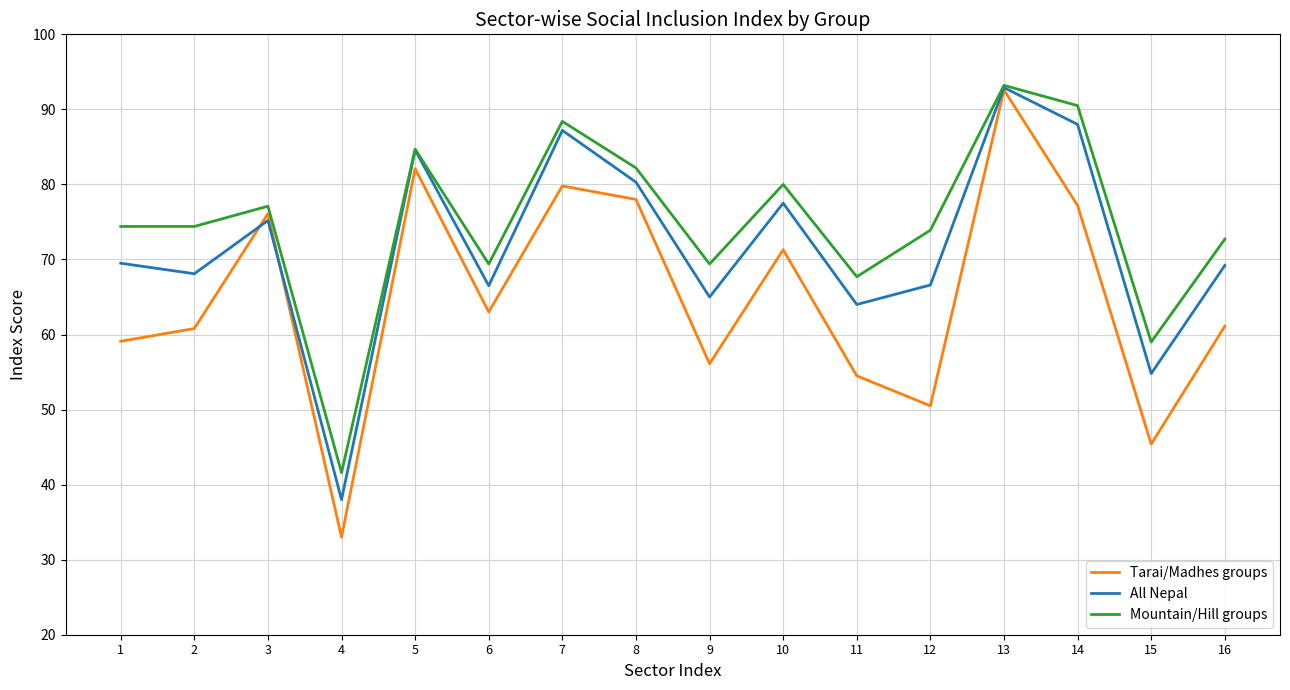

In Mountain/Hill groups, how many points are higher than both neighbors (excluding endpoints)?

5